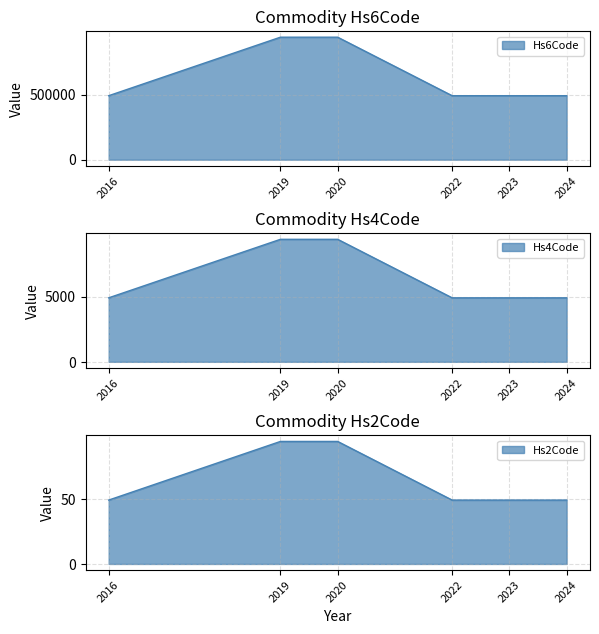

True or false: Hs2Code and Hs4Code intersect in this chart.

False